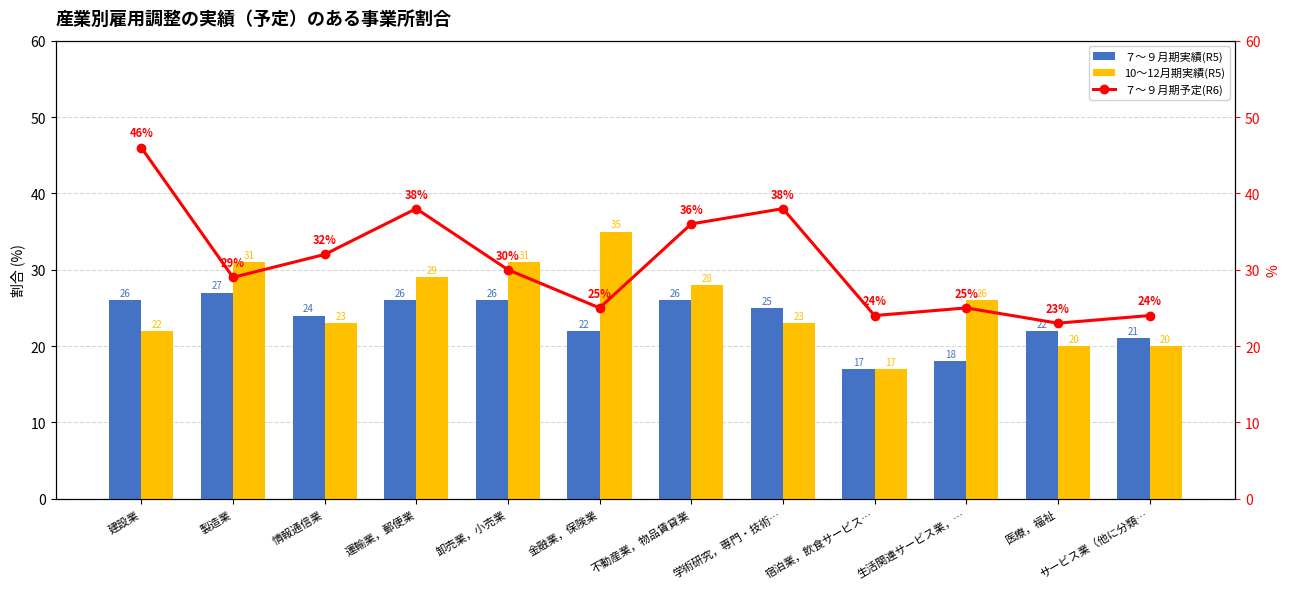

What are all the series names shown in the legend?

７～９月期実績(R5), 10～12月期実績(R5), ７～９月期予定(R6)